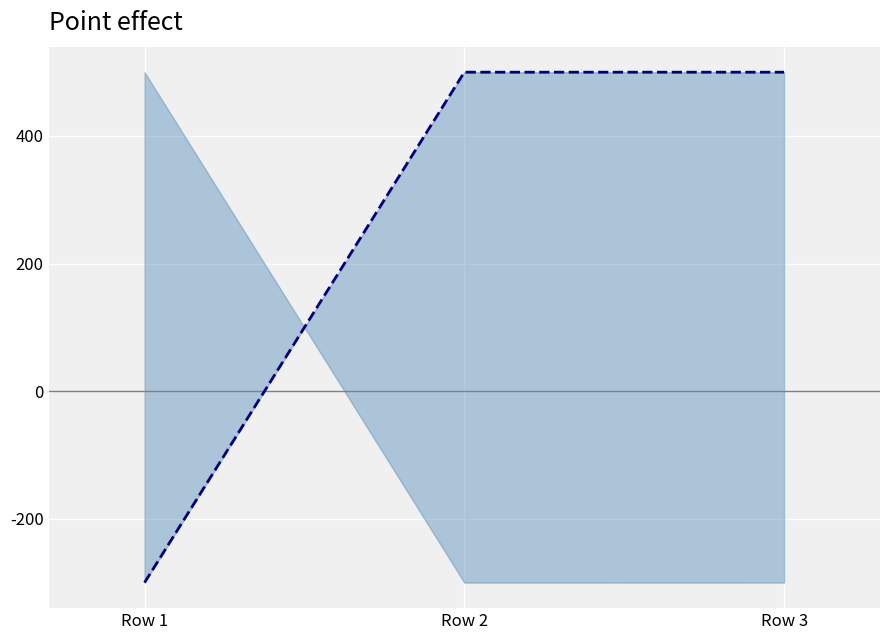

Reading right to left, what are all the values shown in this chart?

Row 3=500.0	Row 2=500.0	Row 1=-300.0